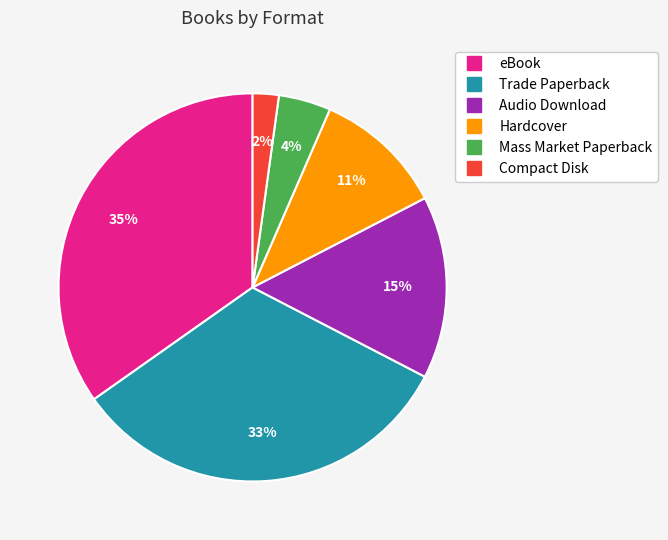

What percentage is the Hardcover slice, to the nearest percent?

11%